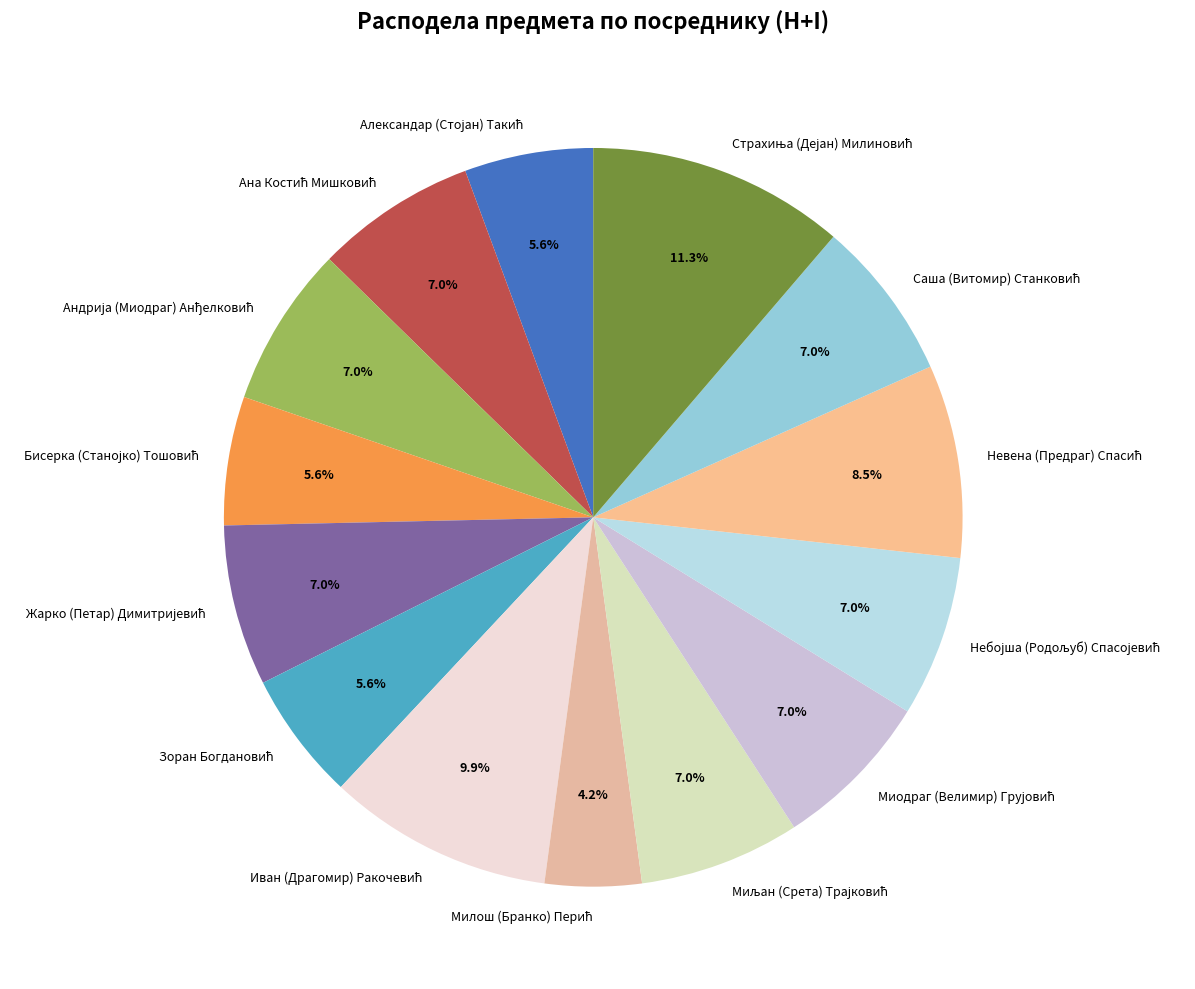

Is there a majority slice in this chart?

No